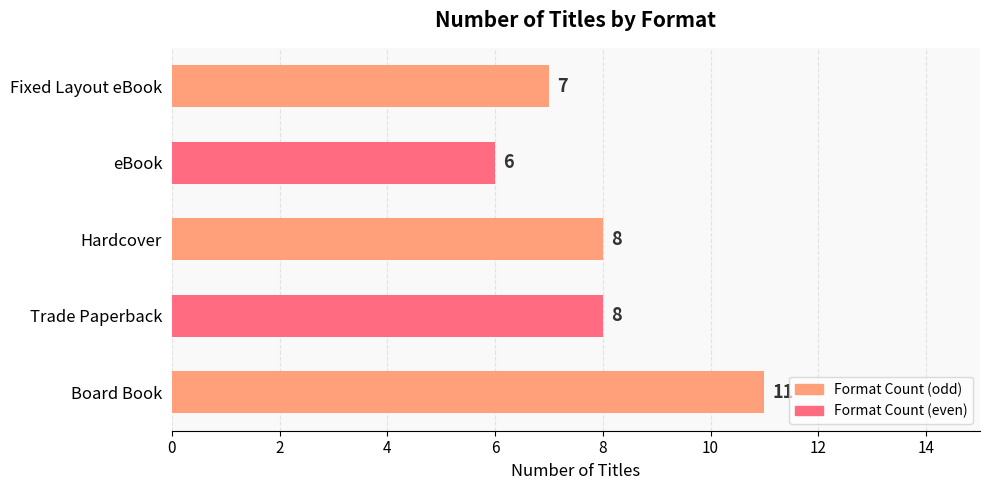

How many values are between 7 and 8?

3